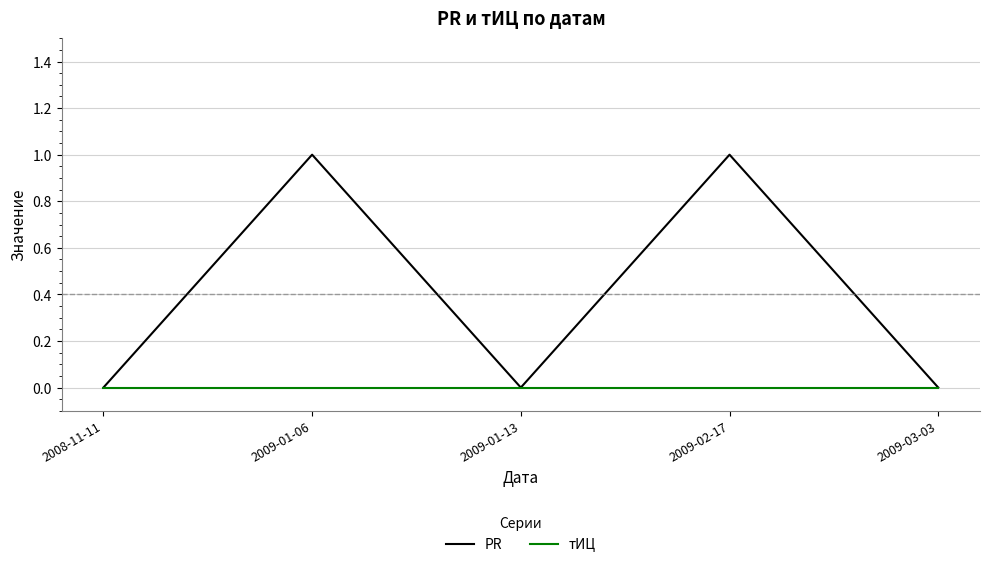

Is the value of PR at 2009-01-06 greater than the value of тИЦ at 2009-02-17?

Yes